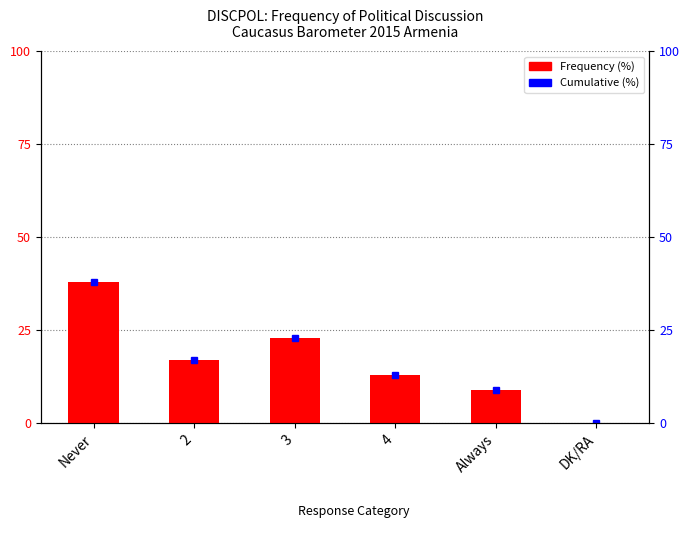

How many values exceed 17?

2